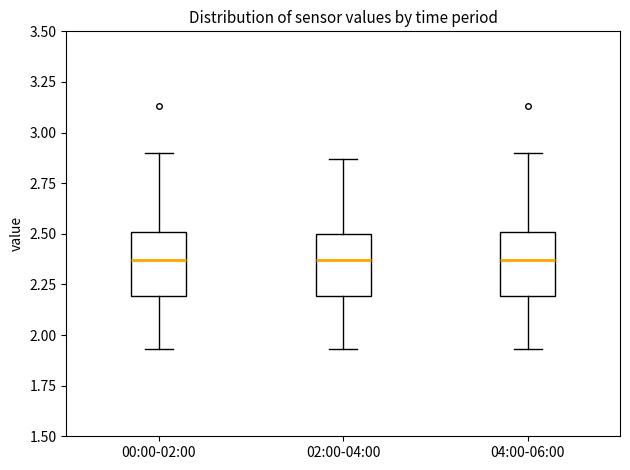

Where is the lower edge of the box for 04:00-06:00 on the y-axis? The values are not printed on the chart, so give them approximately, as read against the axis.

2.20